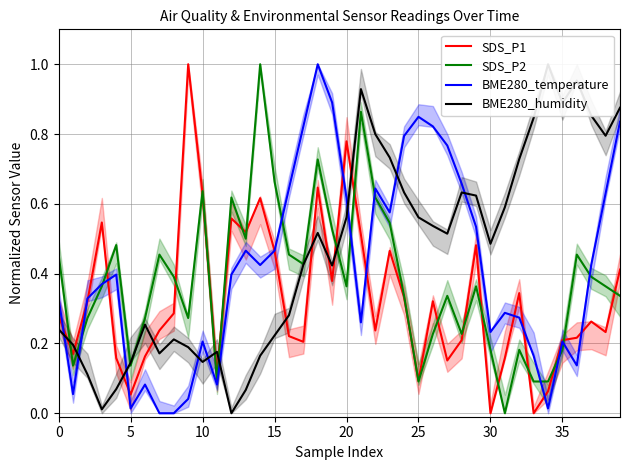

The BME280_temperature series shows 0.8 at 24. True or false?

True